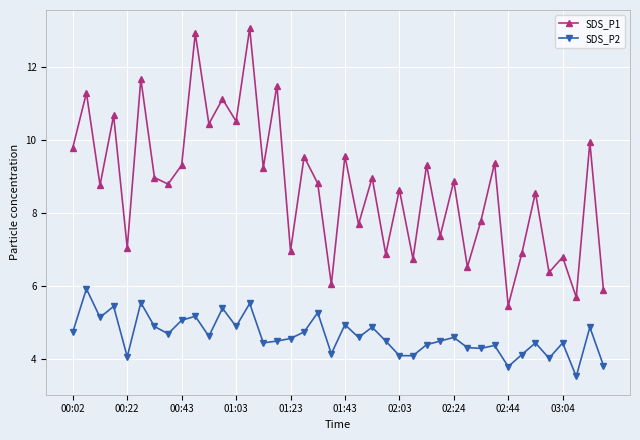

What is the difference between the maximum and second lowest values in the SDS_P1 series?

7.4